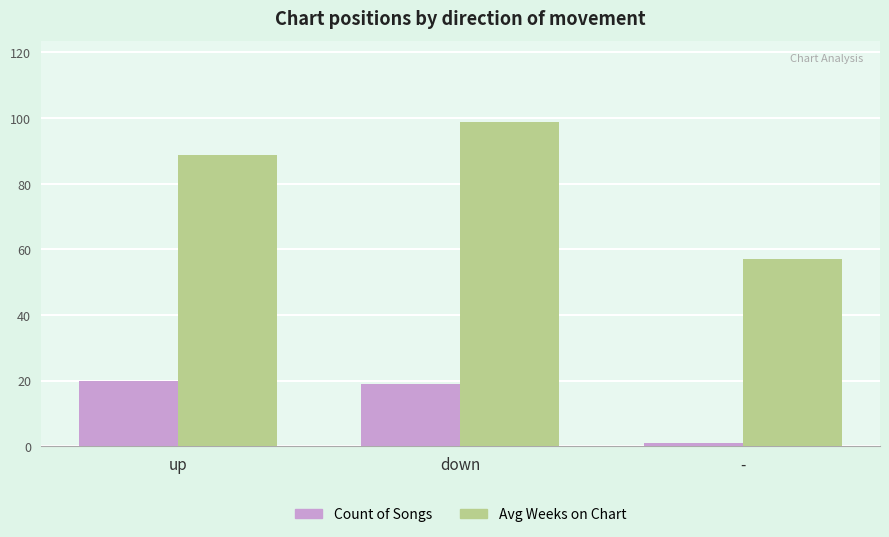

What is the highest value of the Avg Weeks on Chart series?

98.8